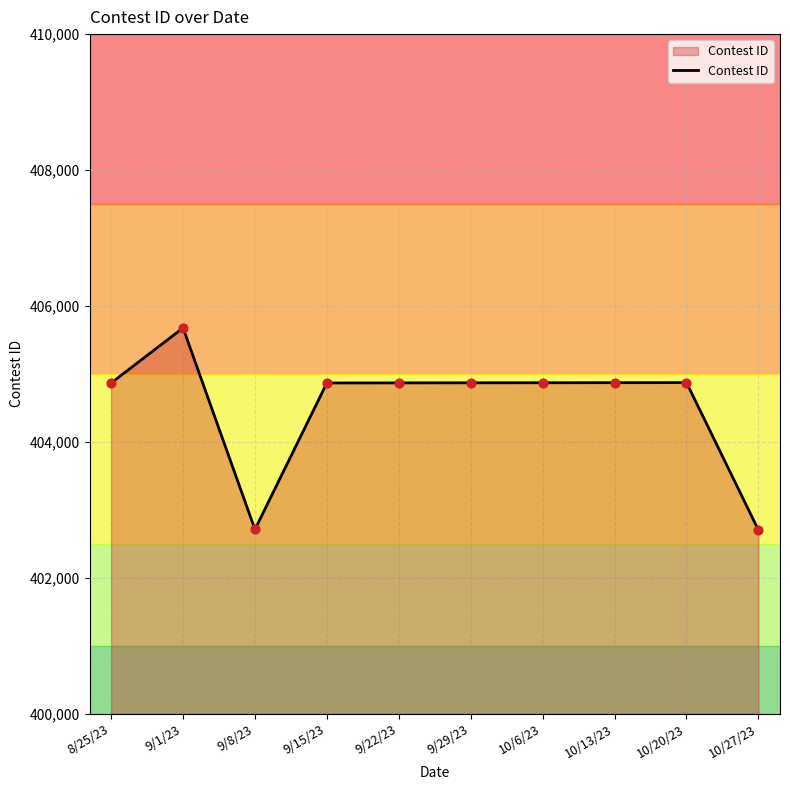

Between 9/1/23 and 9/8/23, which is larger?

9/1/23